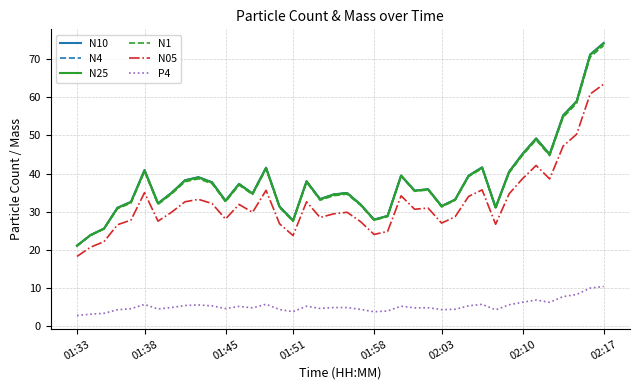

True or false: N25 and P4 cross at least once.

False